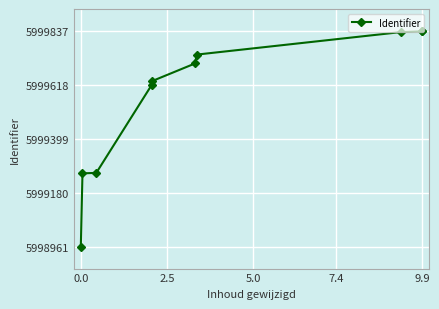

How many values are below 5999704?

5